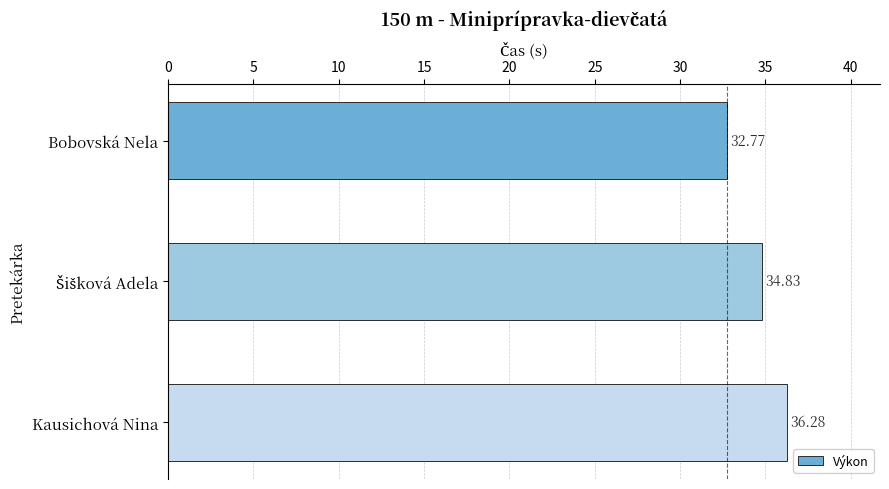

What is the label of the 3rd bar from the bottom?

Bobovská Nela